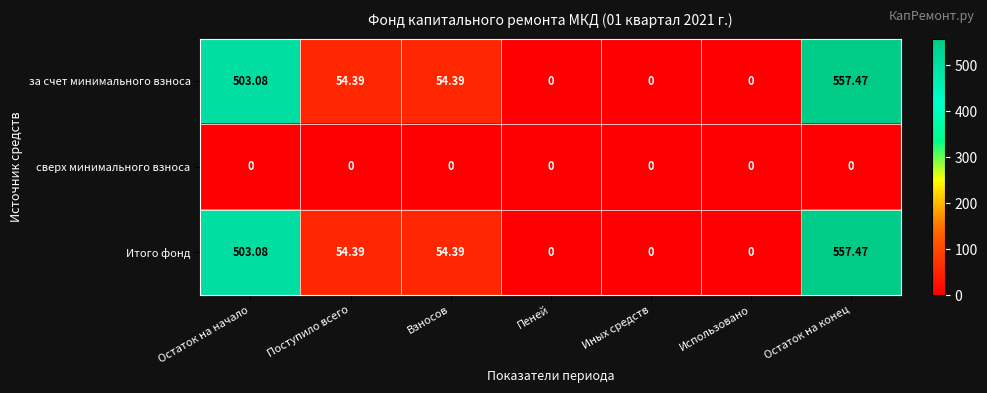

Is the value of сверх минимального взноса at Использовано greater than the value of Итого фонд at Остаток на конец?

No